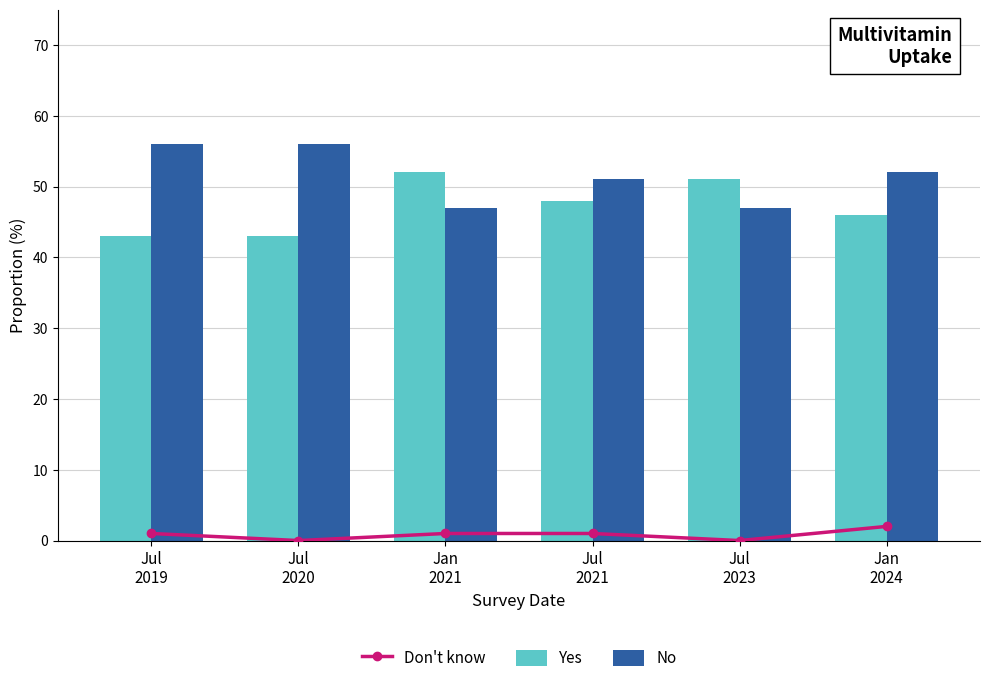

Count the Don't know values in the range 0 to 1.

5